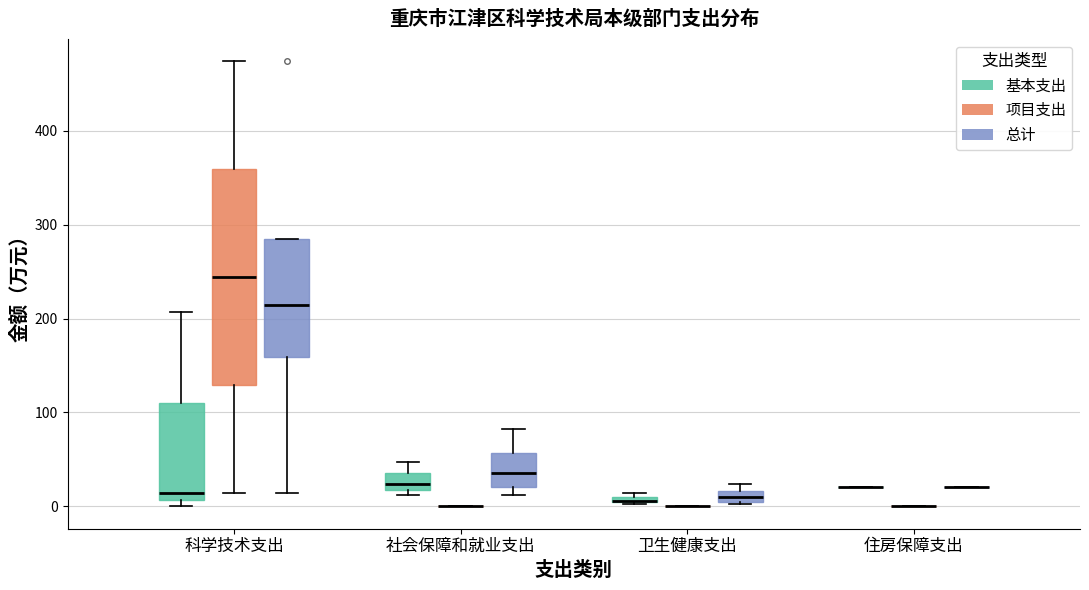

Which box is the tallest, from its lower edge to its upper edge?

科学技术支出 (项目支出)